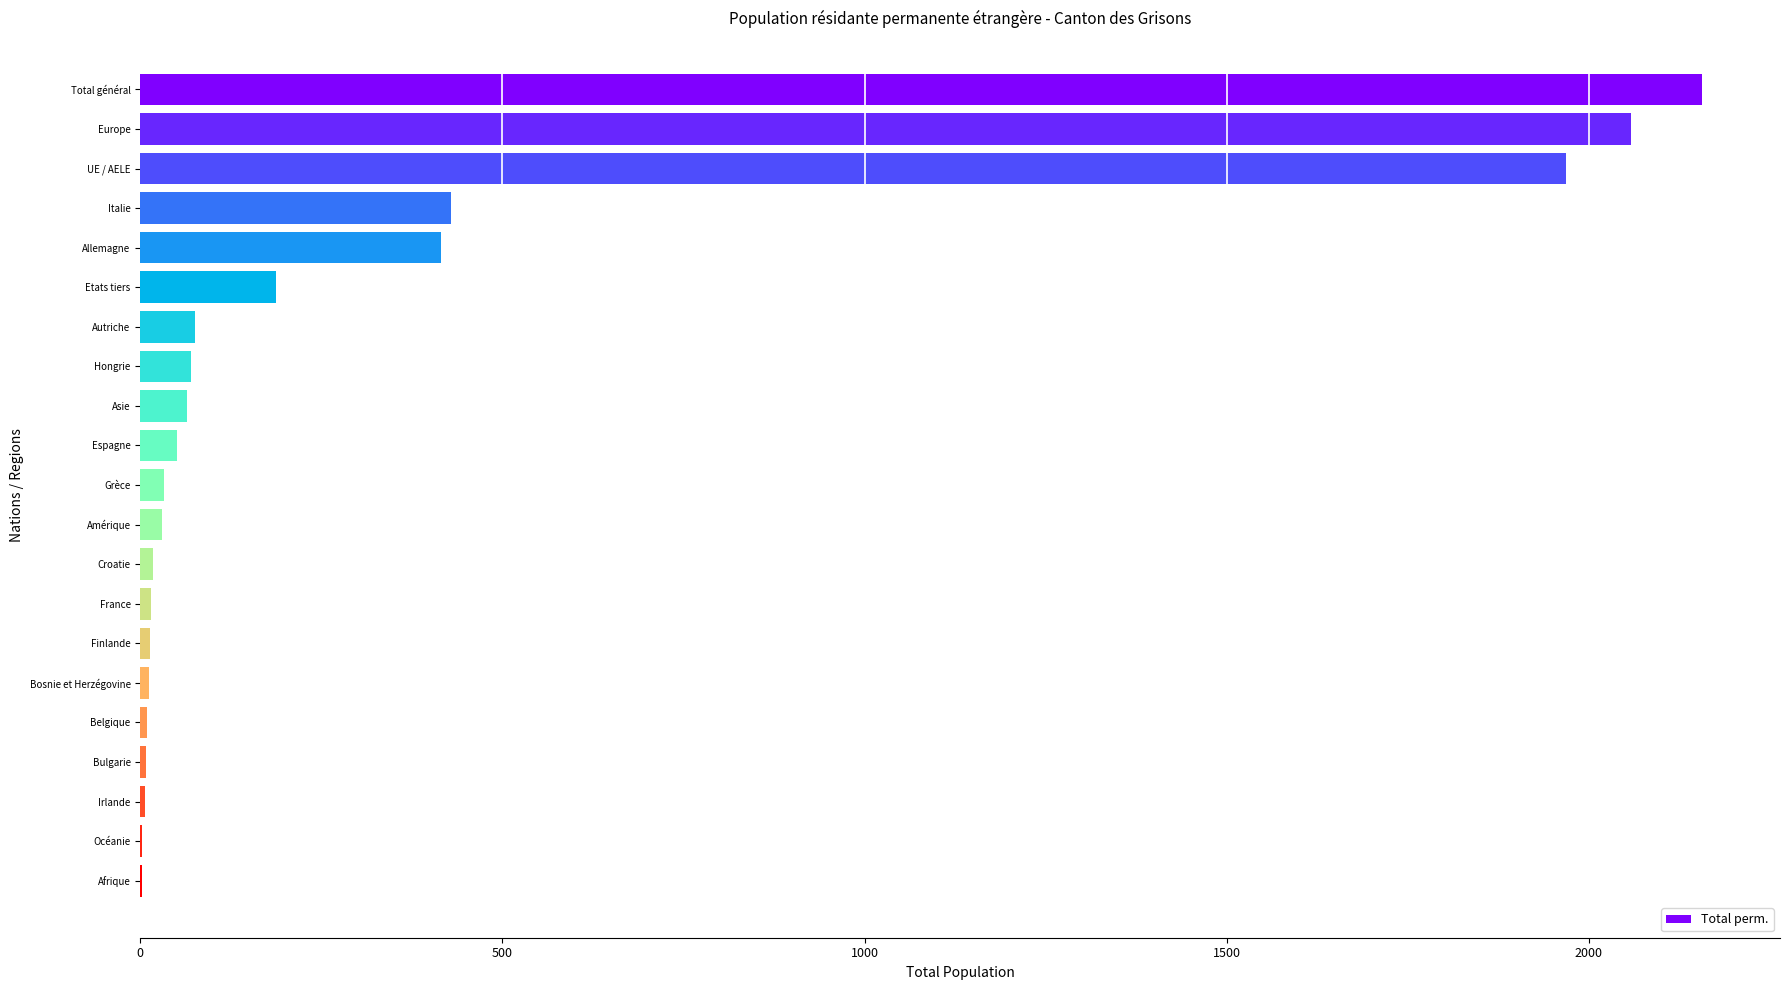

The chart shows a value of 64 at Asie. True or false?

True